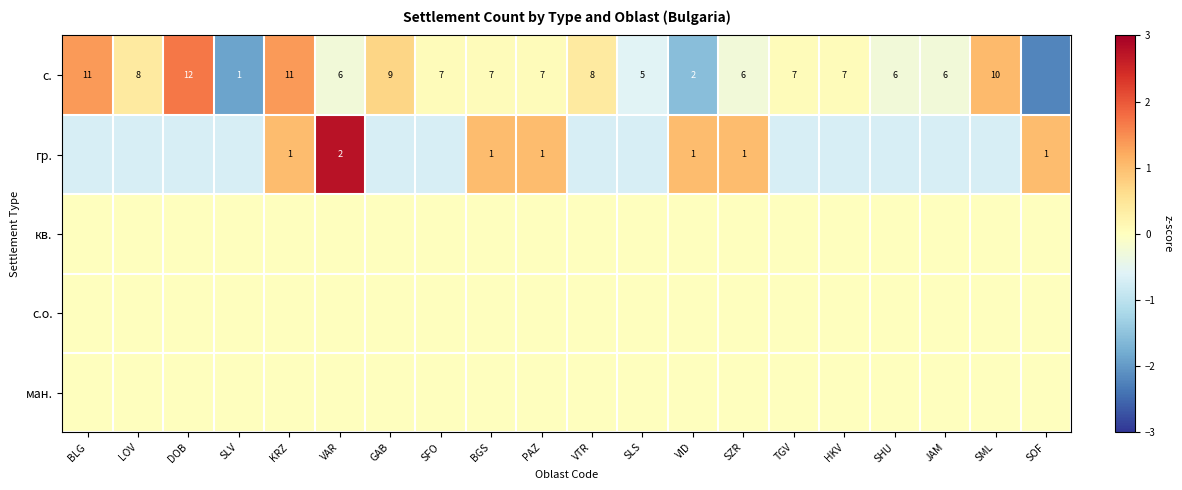

At how many categories does at least one series exceed 1?

10